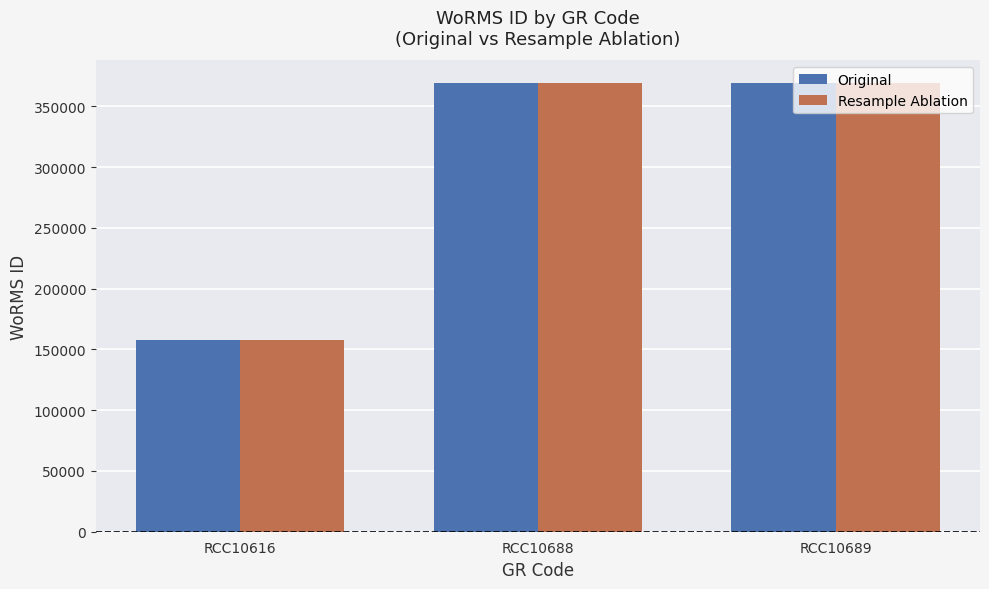

How many bars are there in each group?

2